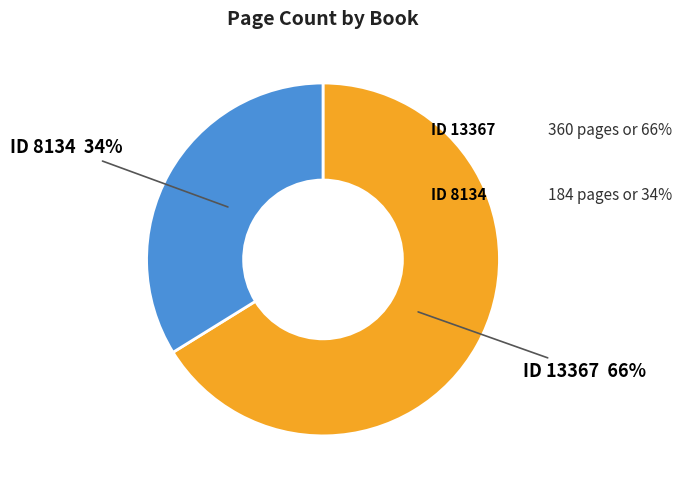

The ID 8134 slice represents 34% of the pie. True or false?

True